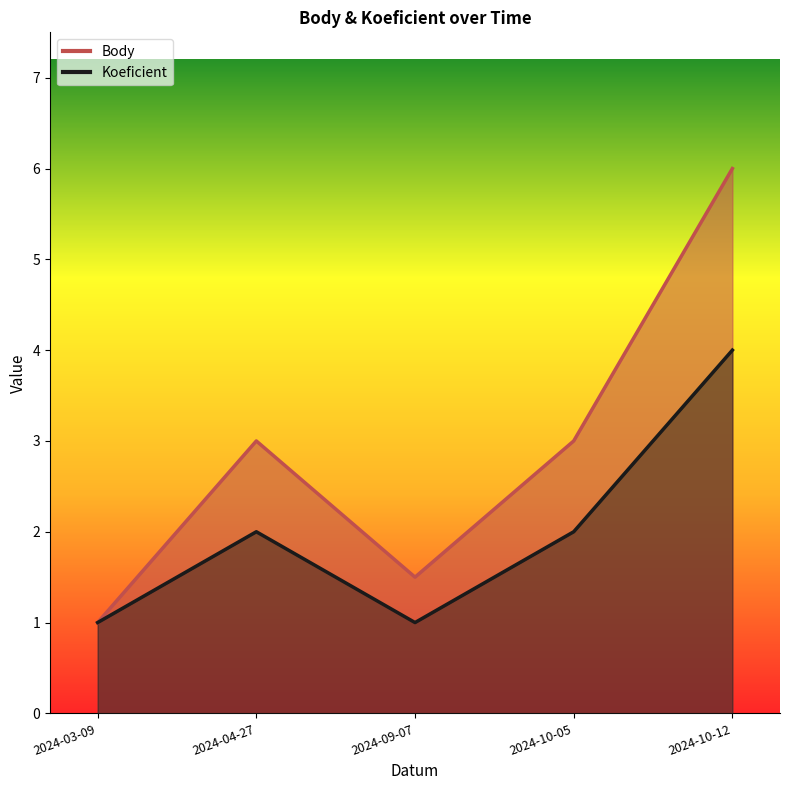

What position from the left is 2024-10-12?

5